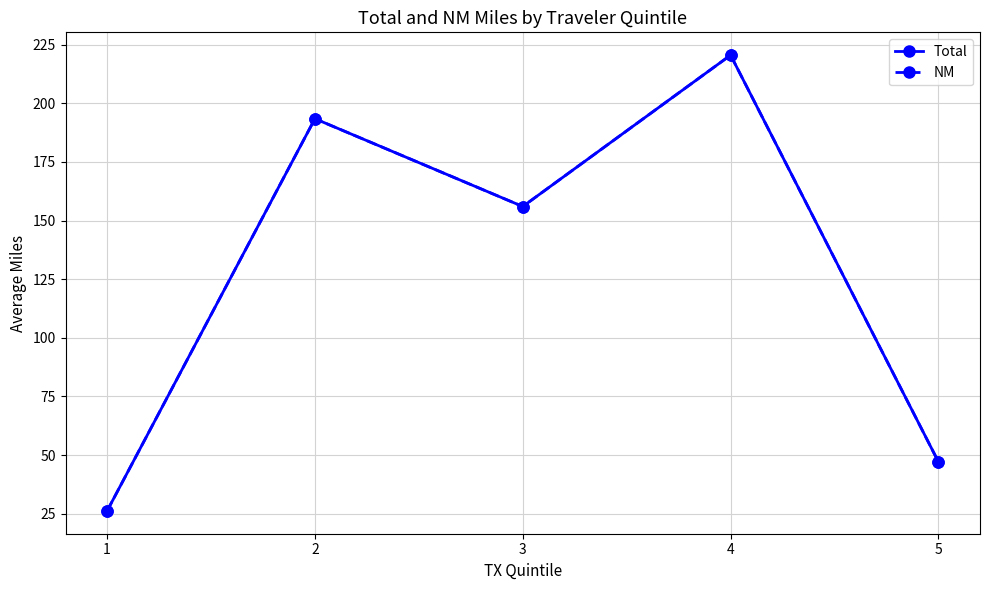

In Total, how many points are lower than both neighbors (excluding endpoints)?

1